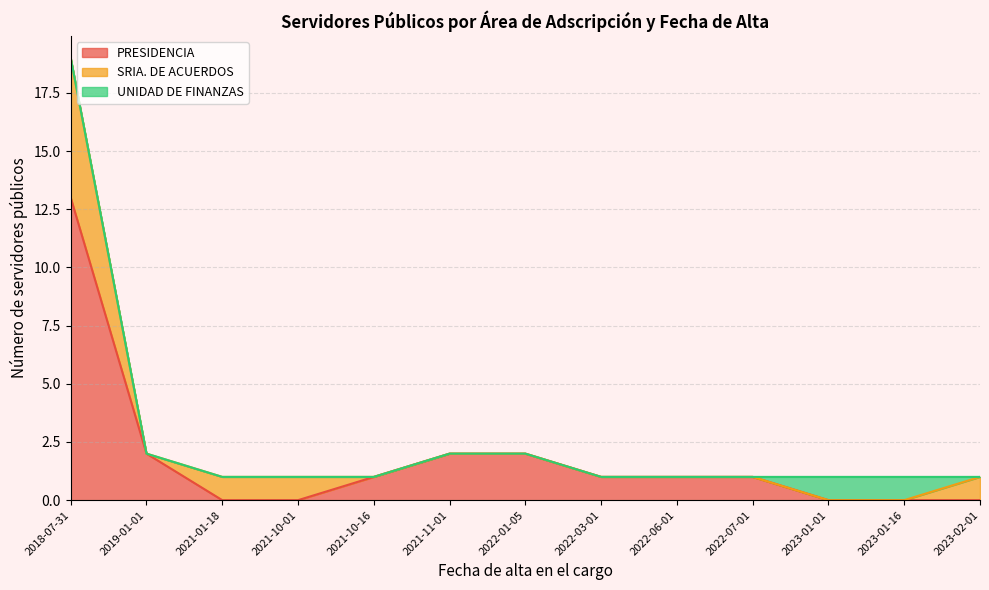

Does the chart display data point markers on the line(s)?

No